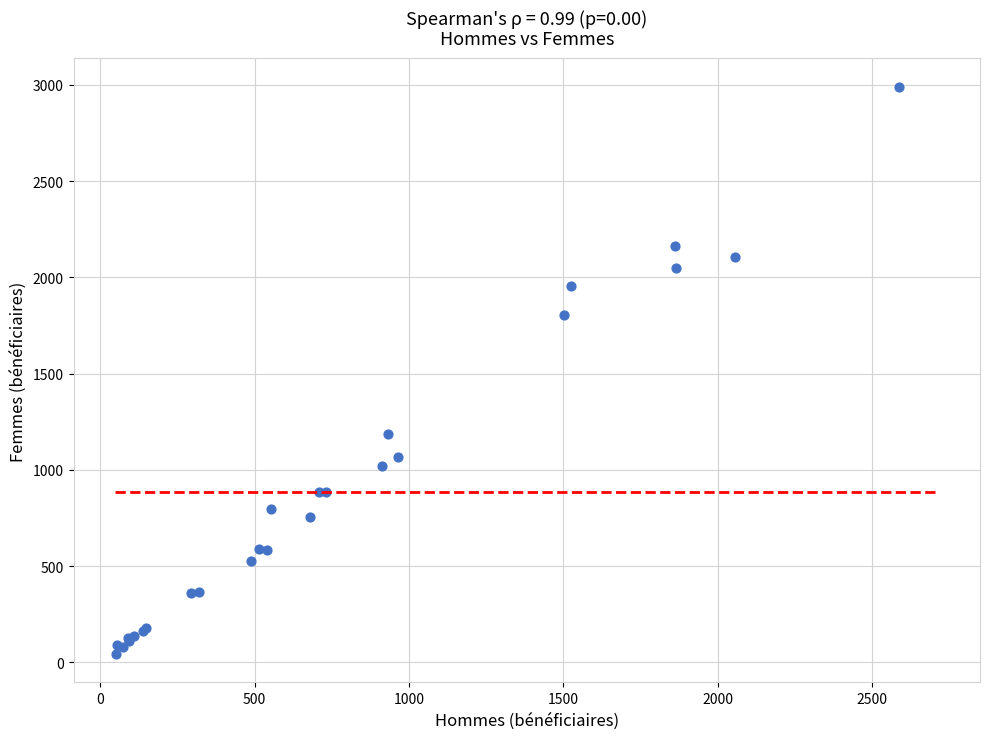

What Y value in the scatter plot is closest to 1516?

1806